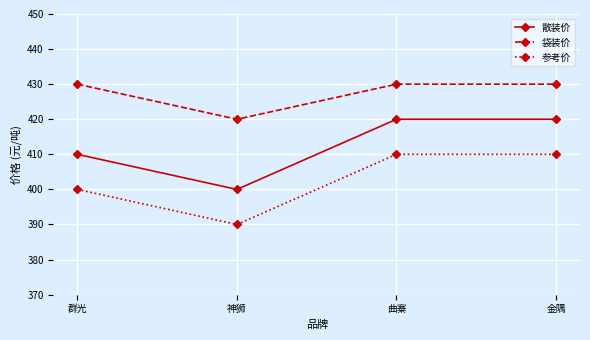

At how many categories does at least one series exceed 392?

4